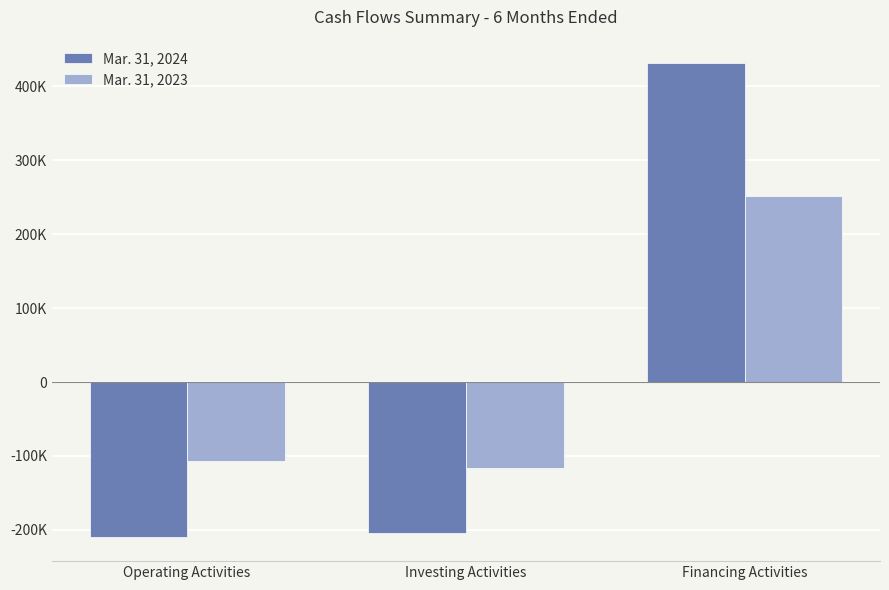

What is the difference between the maximum and second lowest values in the Mar. 31, 2023 series?

358283